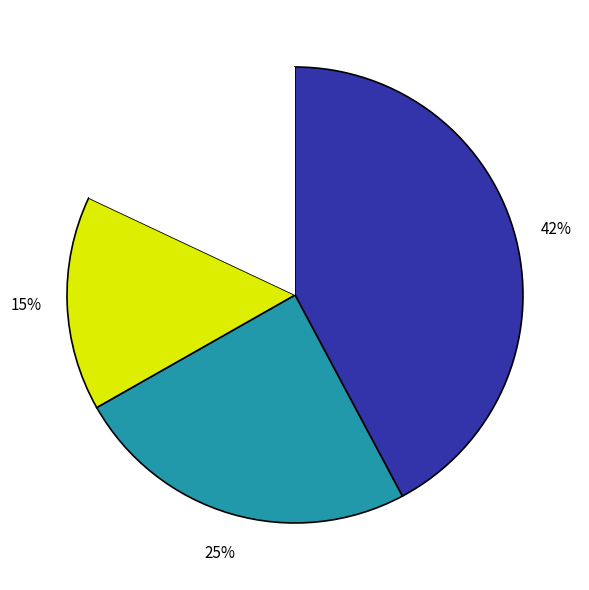

Is there any slice that represents more than half of the pie?

No